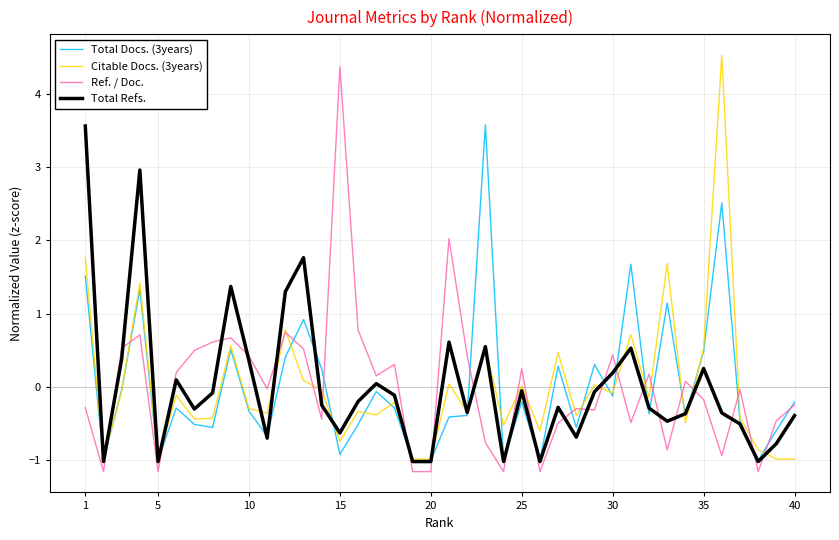

What is the minimum value for Total Refs.?

-1.0